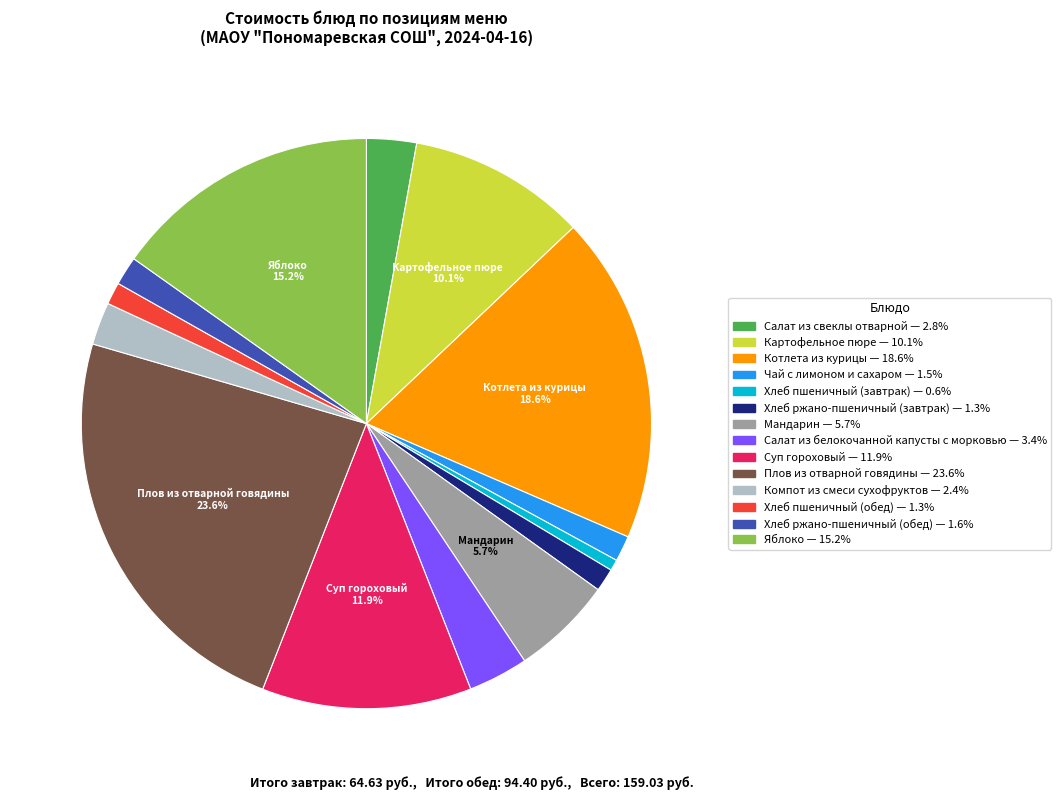

Which has a higher value, Салат из белокочанной капусты с морковью or Салат из свеклы отварной?

Салат из белокочанной капусты с морковью